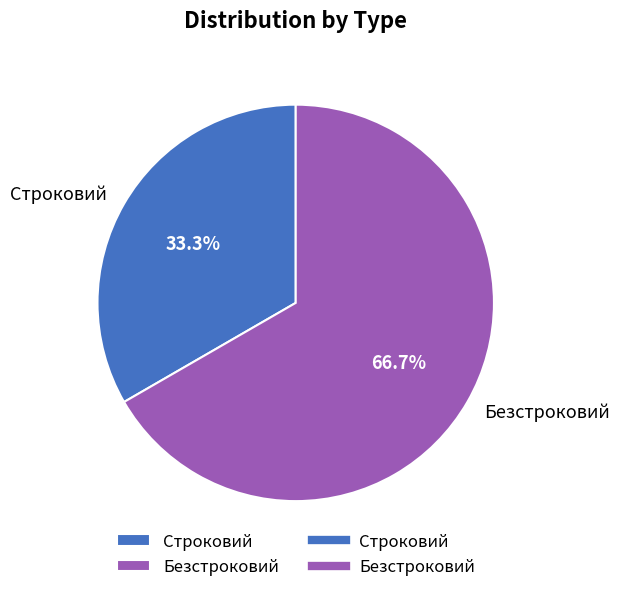

To the nearest percent, what percentage of the pie is Безстроковий?

67%